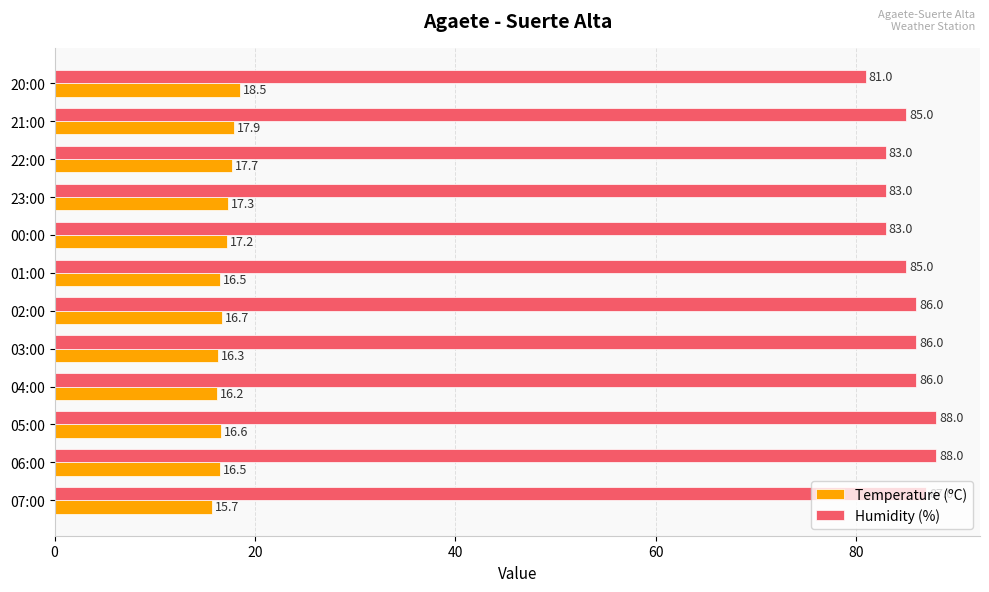

Is it true that Humidity (%) equals 113.7 at 21:00?

False